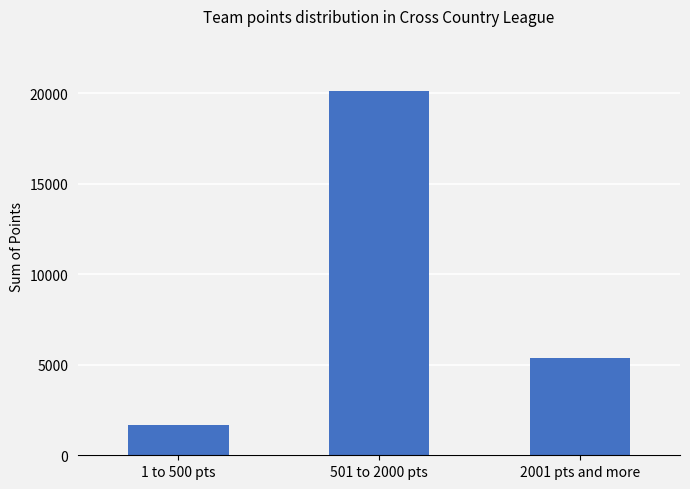

Where is the data nearest to the value 10912?

2001 pts and more